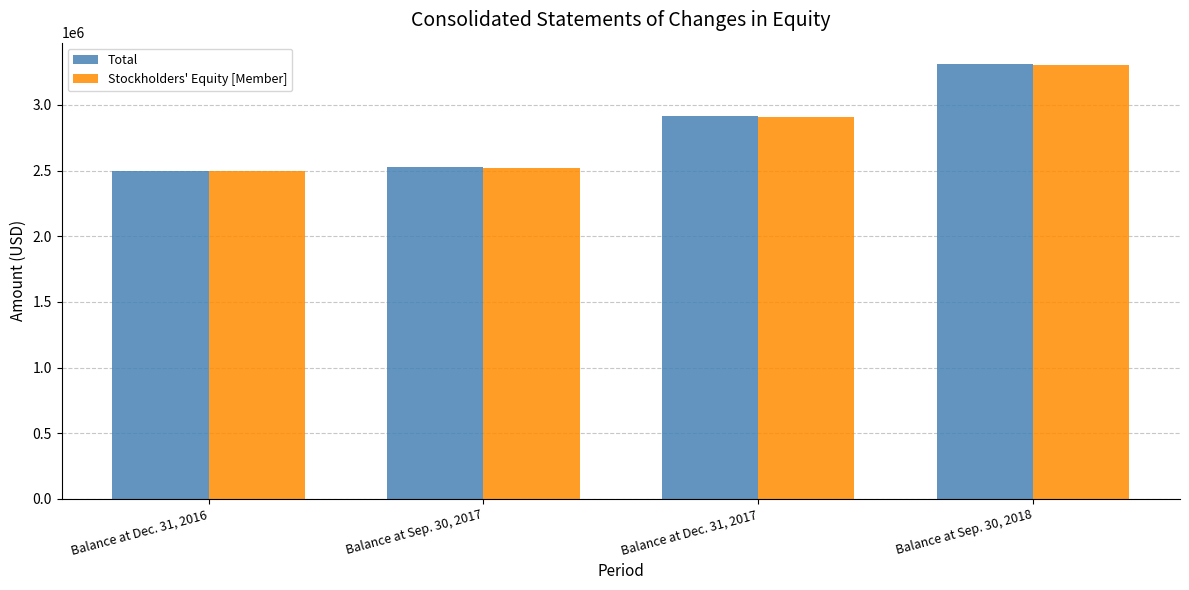

What is the greatest value displayed?

3307993